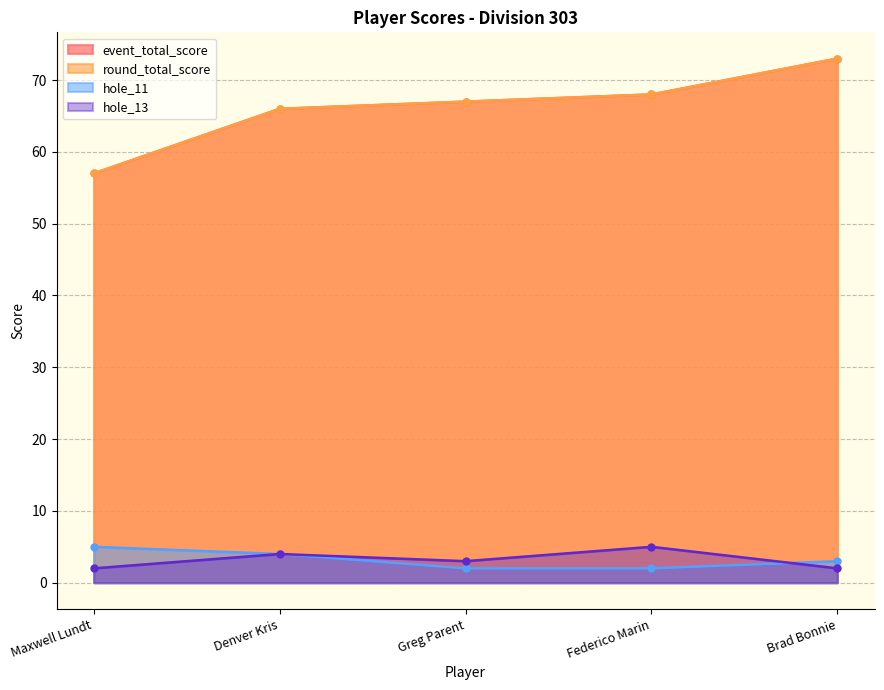

Reading right to left, what are all the values shown in this chart?

event_total_score: Brad Bonnie=73	Federico Marin=68	Greg Parent=67	Denver Kris=66	Maxwell Lundt=57
round_total_score: Brad Bonnie=73	Federico Marin=68	Greg Parent=67	Denver Kris=66	Maxwell Lundt=57
hole_11: Brad Bonnie=3	Federico Marin=2	Greg Parent=2	Denver Kris=4	Maxwell Lundt=5
hole_13: Brad Bonnie=2	Federico Marin=5	Greg Parent=3	Denver Kris=4	Maxwell Lundt=2